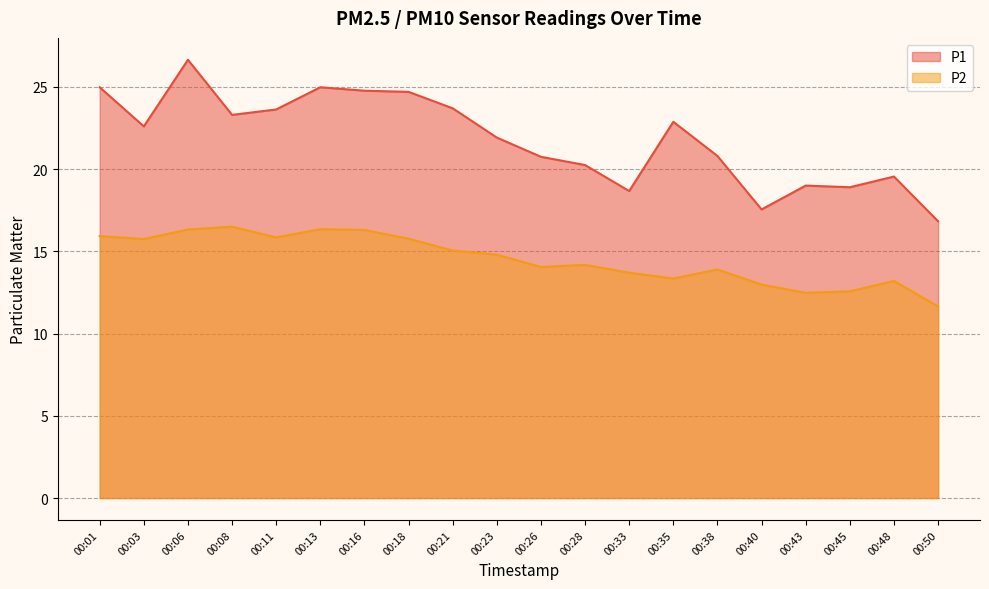

Reading right to left, extract all data points from this chart.

P1: 16.8	19.6	18.9	19.0	17.6	20.8	22.9	18.7	20.2	20.8	21.9	23.7	24.7	24.8	25.0	23.6	23.3	26.6	22.6	25.0
P2: 11.7	13.2	12.6	12.5	13.0	13.9	13.3	13.7	14.2	14.1	14.8	15.1	15.8	16.3	16.4	15.8	16.5	16.3	15.8	15.9